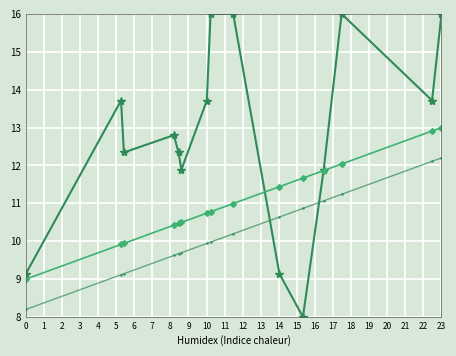

What is the minimum value shown in the chart?

8.0